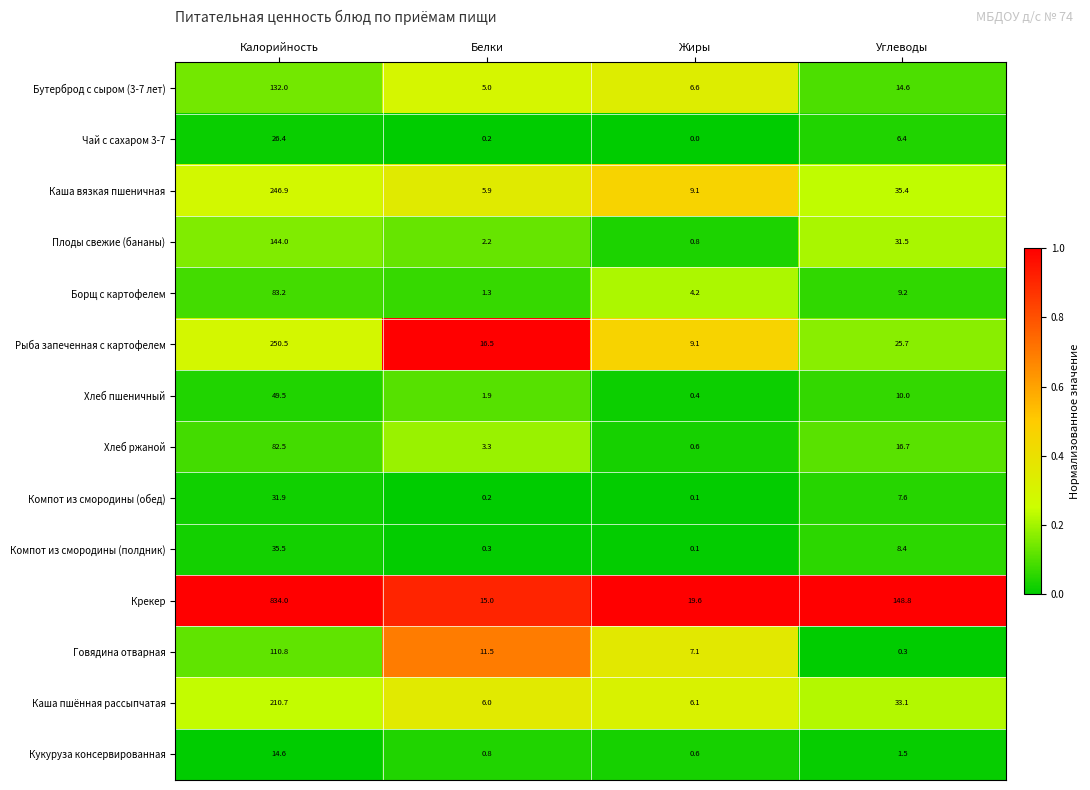

Which series changed the most between Калорийность and Белки?

Крекер